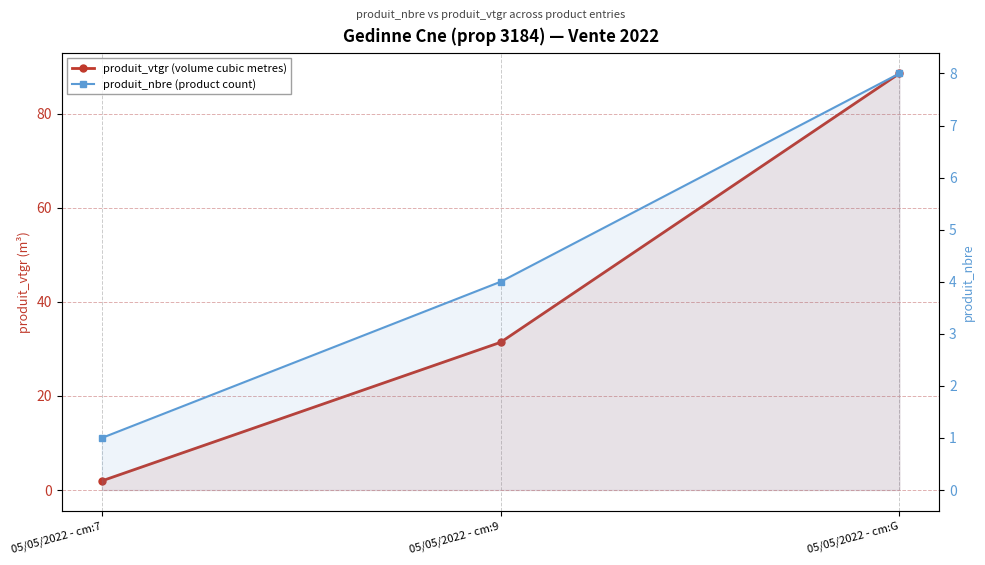

What is the sum of the produit_nbre (product count) values at 05/05/2022 - cm:9 and 05/05/2022 - cm:7?

5.0